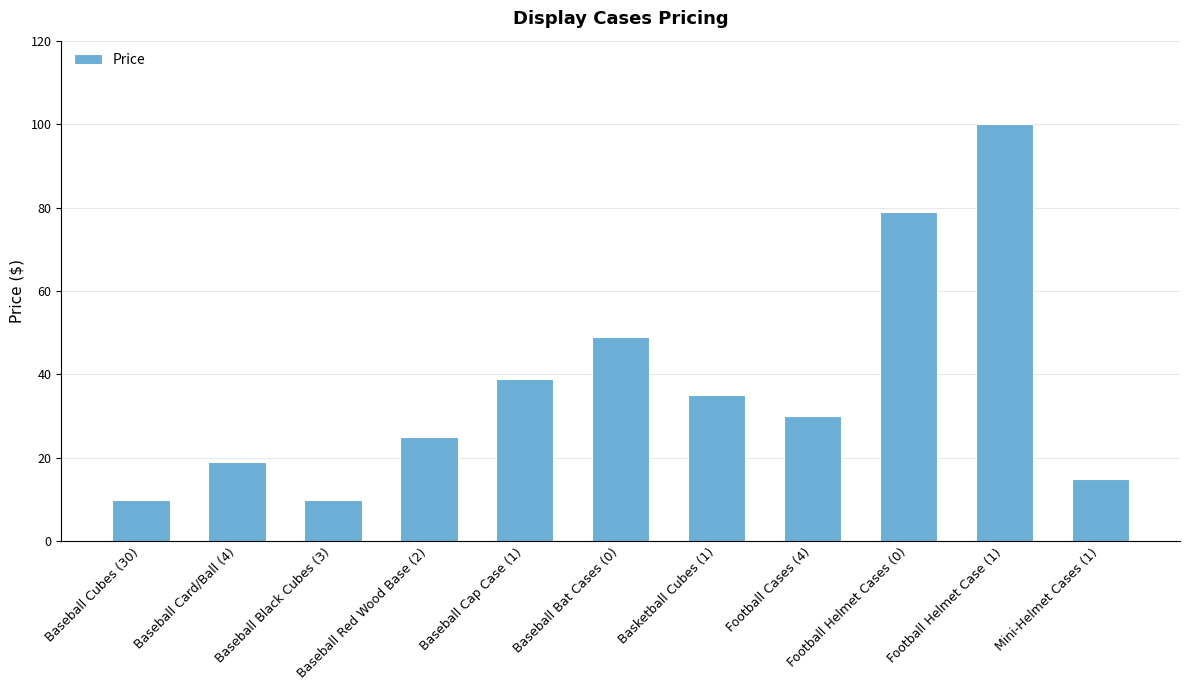

What is the ratio of the value at Baseball Card/Ball (4) to the value at Football Cases (4)?

0.6